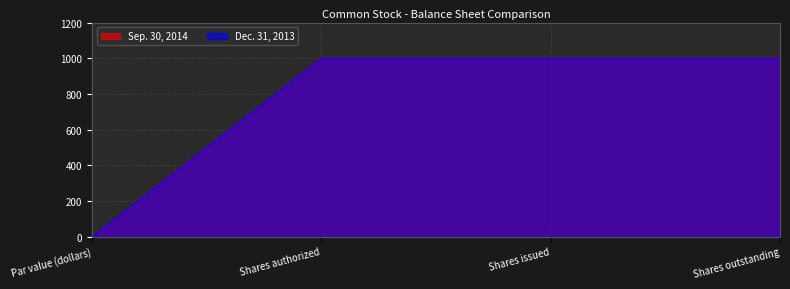

Reading left to right, transcribe all the data shown in this chart.

Sep. 30, 2014: 1	1000	1000	1000
Dec. 31, 2013: 1	1000	1000	1000